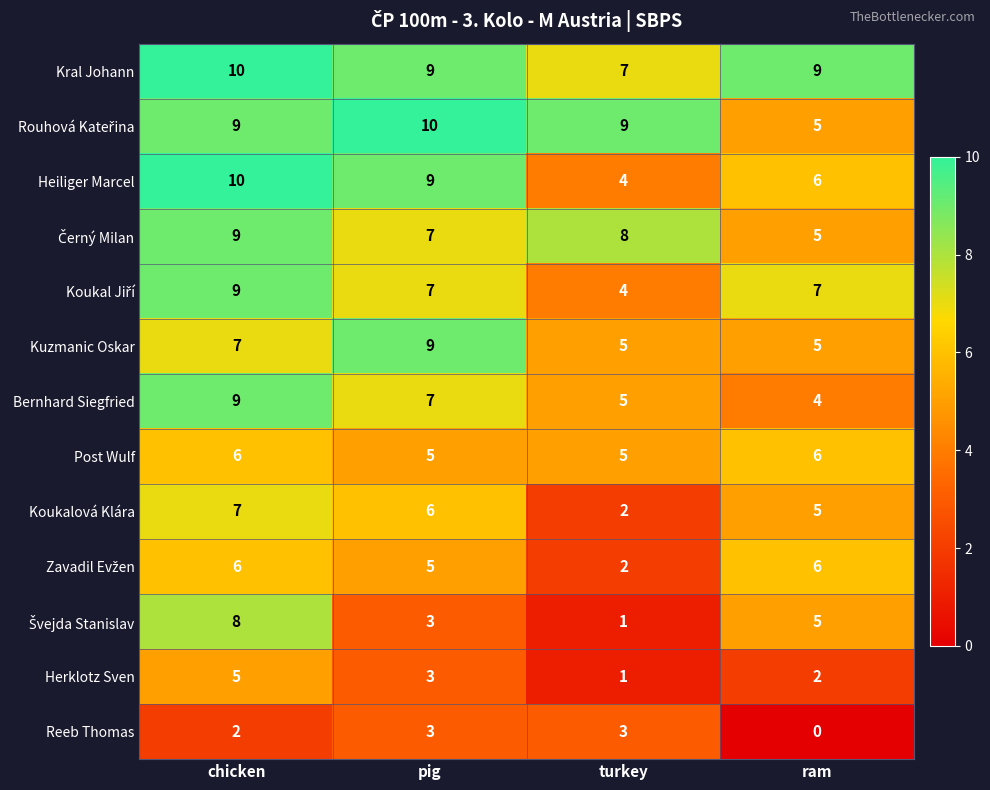

At how many categories does at least one series exceed 0?

4